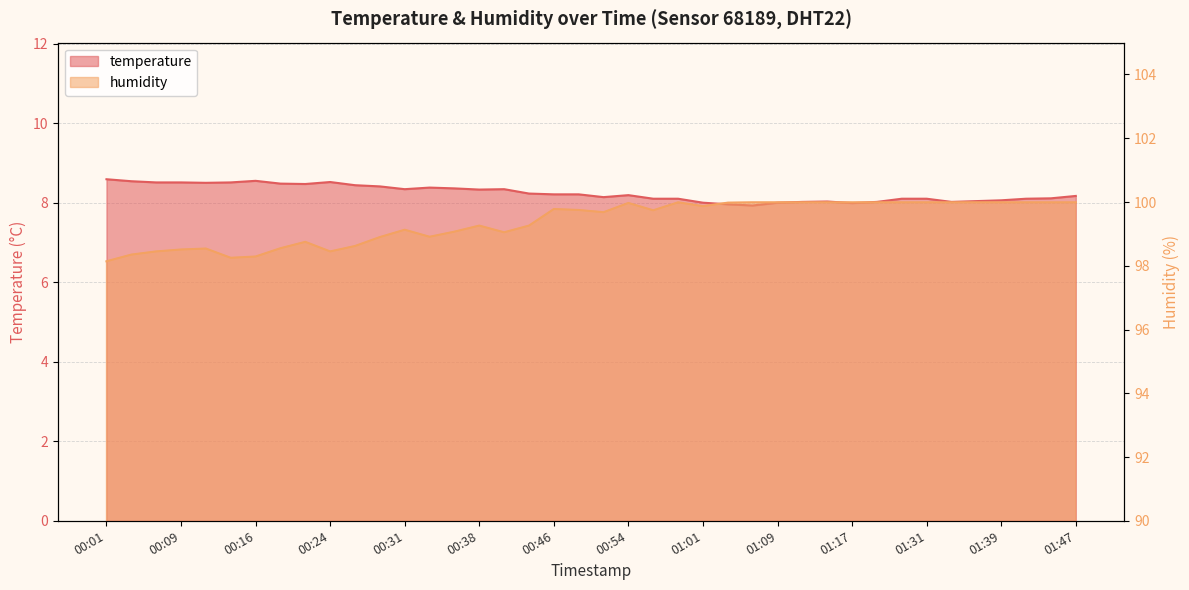

True or false: temperature has more than 1 interior local peaks.

True